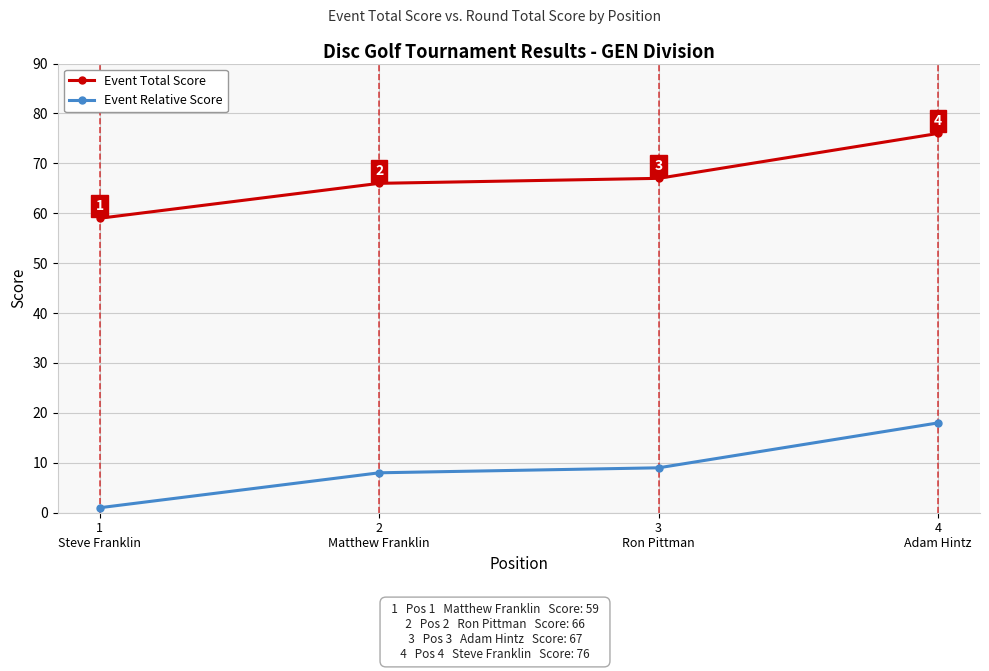

List the labels in order of Event Relative Score value, smallest first.

1
Steve Franklin, 2
Matthew Franklin, 3
Ron Pittman, 4
Adam Hintz